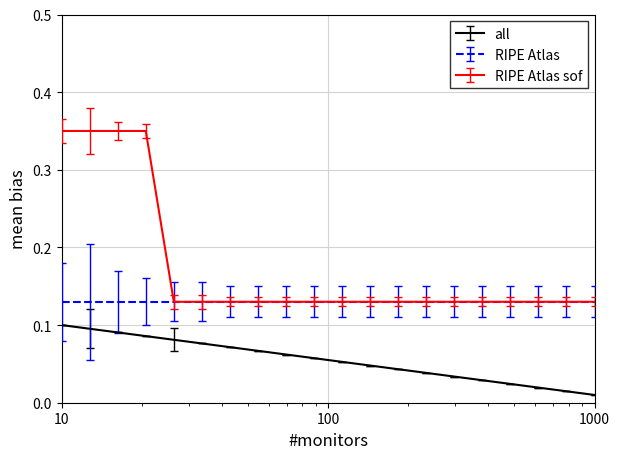

Rank the series by their average value, from highest to lowest.

RIPE Atlas sof, RIPE Atlas, all